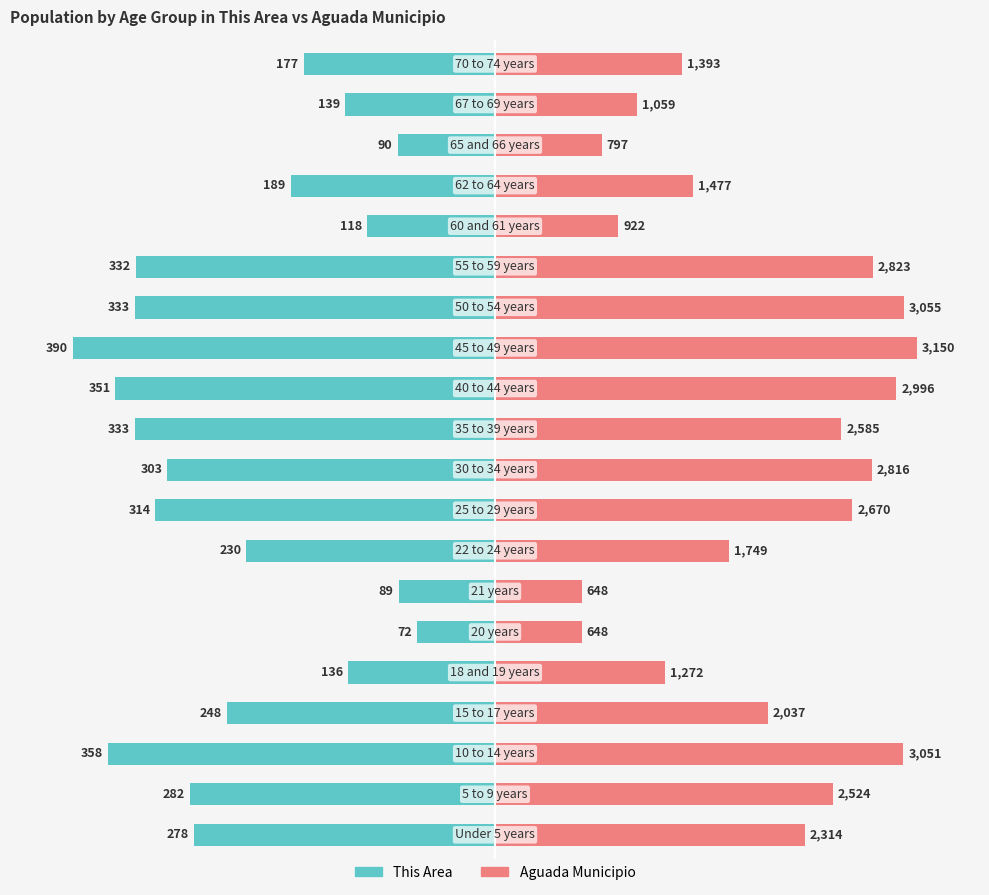

How many groups of bars are there?

20